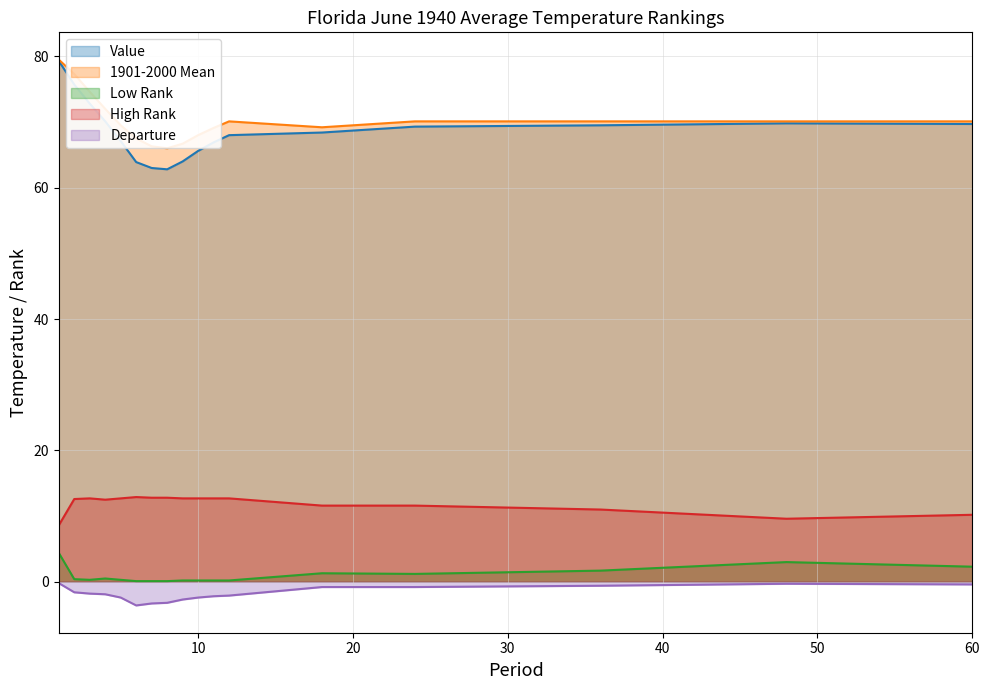

Where is 1901-2000 Mean nearest to the value 72?

4